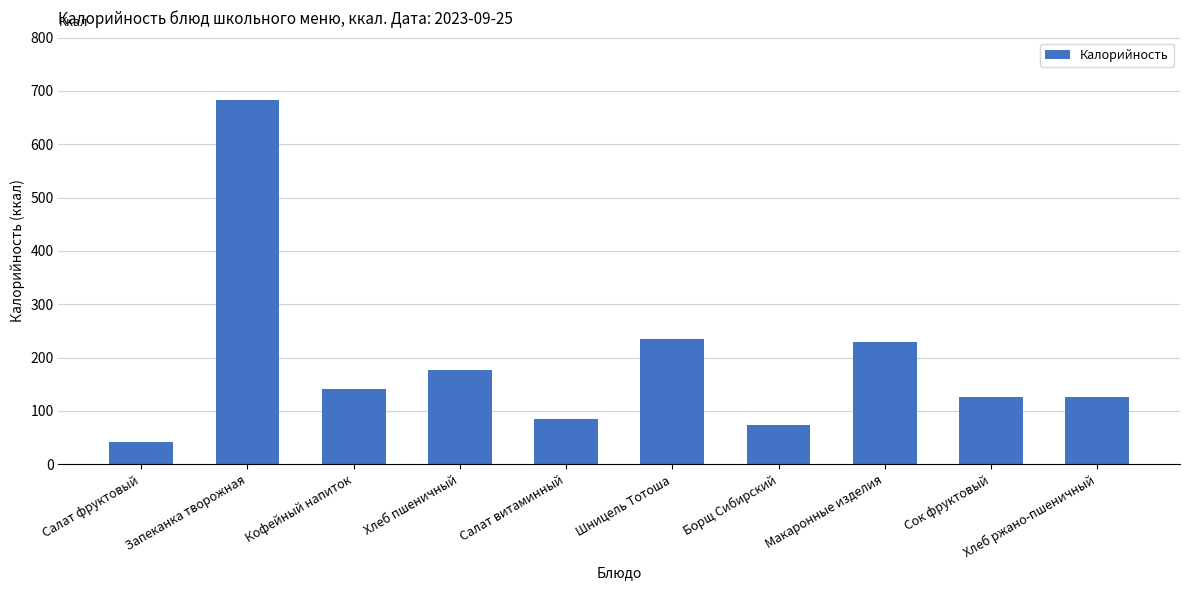

Reading left to right, list all the values displayed in this chart.

Салат фруктовый=42.5	Запеканка творожная=682.4	Кофейный напиток=141.3	Хлеб пшеничный=177.6	Салат витаминный=85.0	Шницель Тотоша=235.5	Борщ Сибирский=74.6	Макаронные изделия=228.4	Сок фруктовый=126.7	Хлеб ржано-пшеничный=126.7